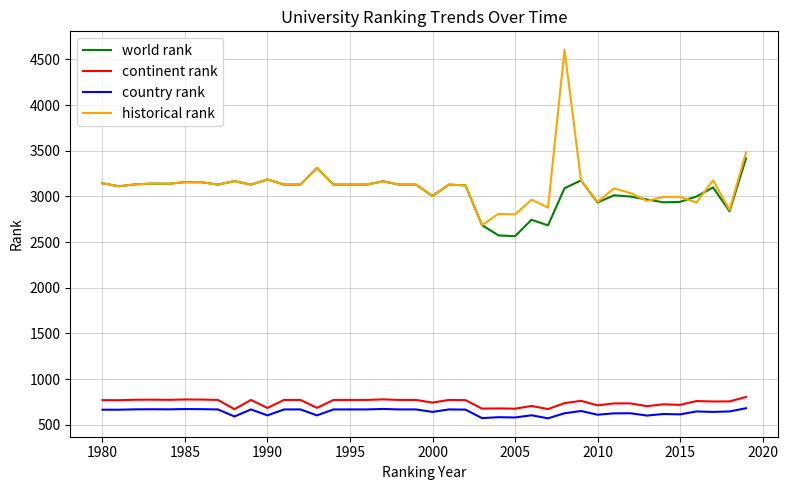

Which series has the largest range (max minus min)?

historical rank